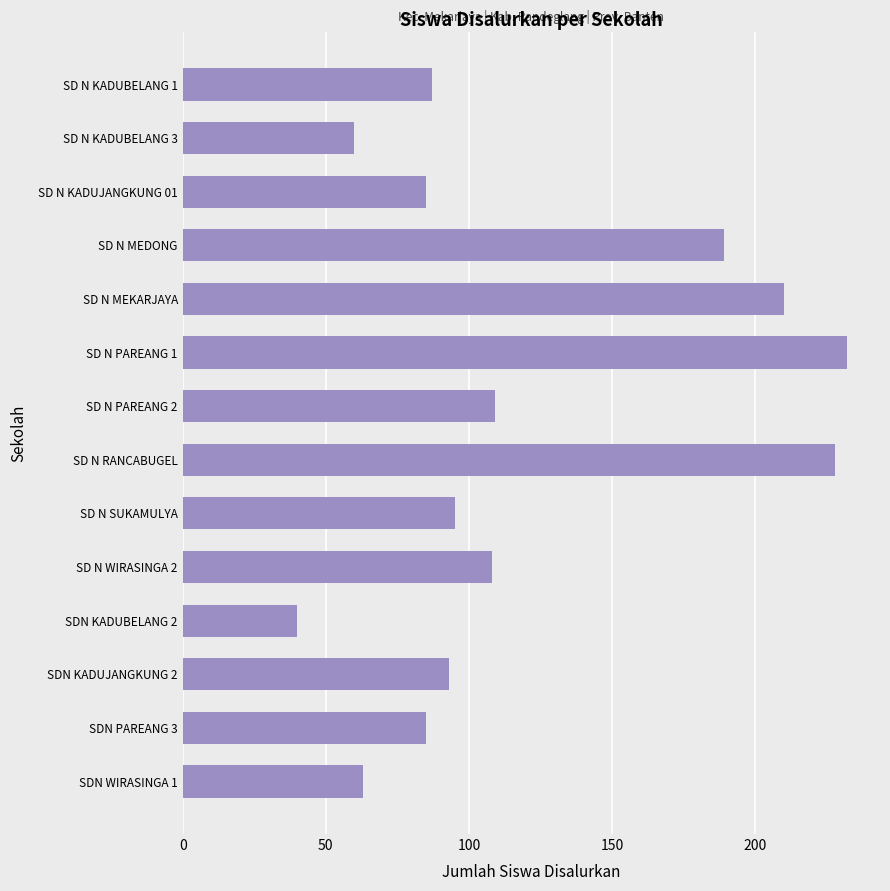

What is the label of the 12th bar from the bottom?

SD N KADUJANGKUNG 01